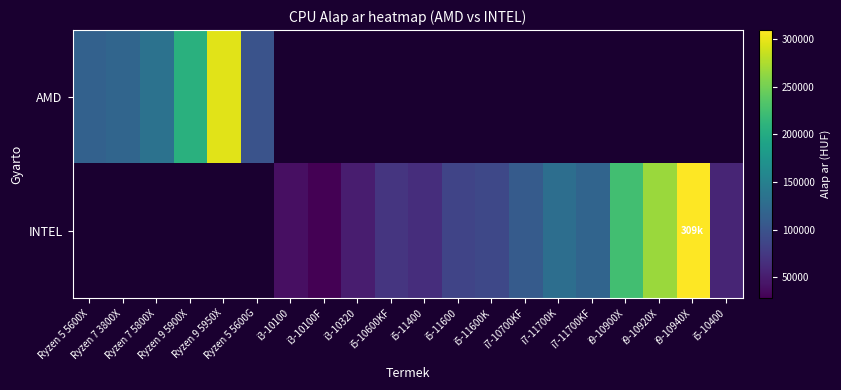

Read the INTEL value at i5-11600.

86059.8